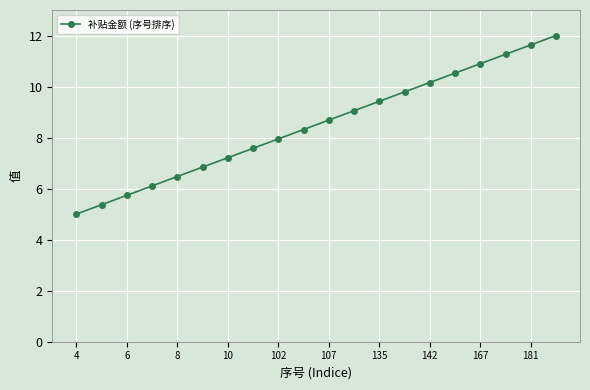

How many values exceed 8?

11